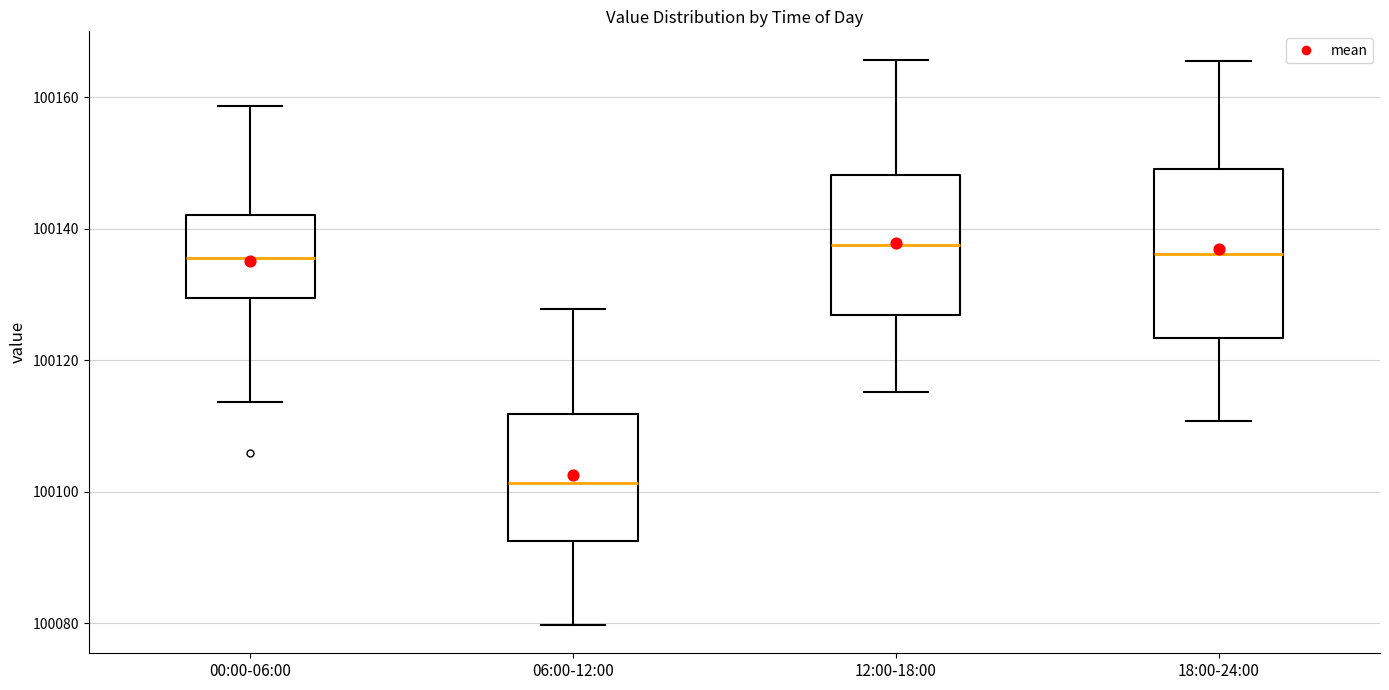

Comparing the boxes themselves (not the whiskers), which one is the tallest?

18:00-24:00